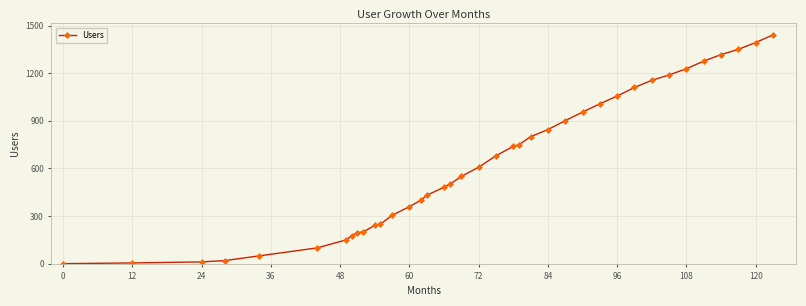

Count the number of data series in this chart.

1